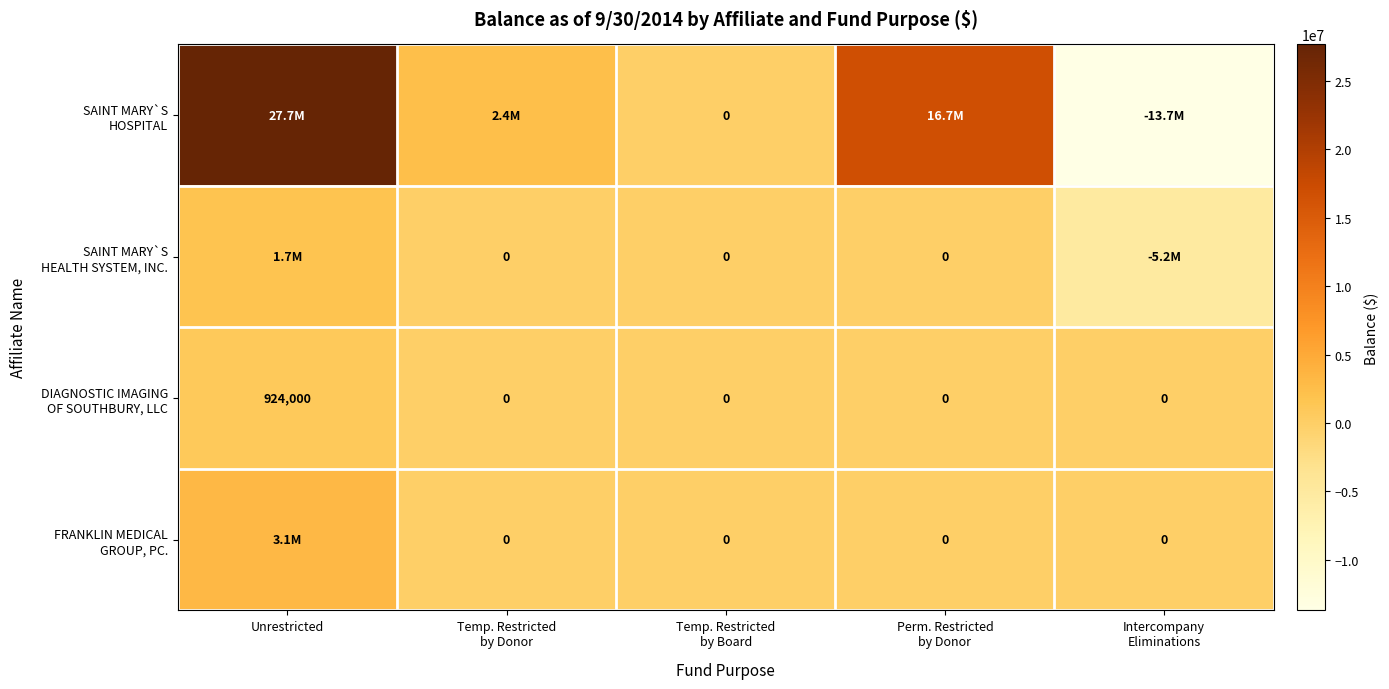

How many categories are shown in the chart?

5